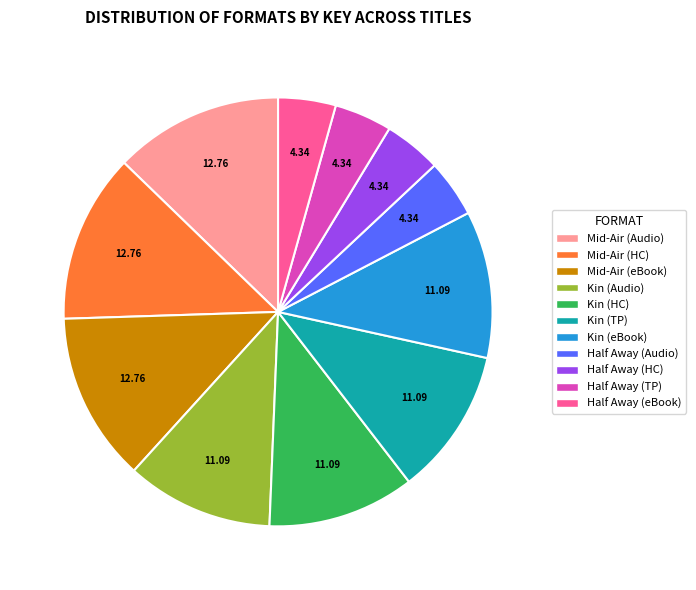

Is there any slice that represents more than half of the pie?

No